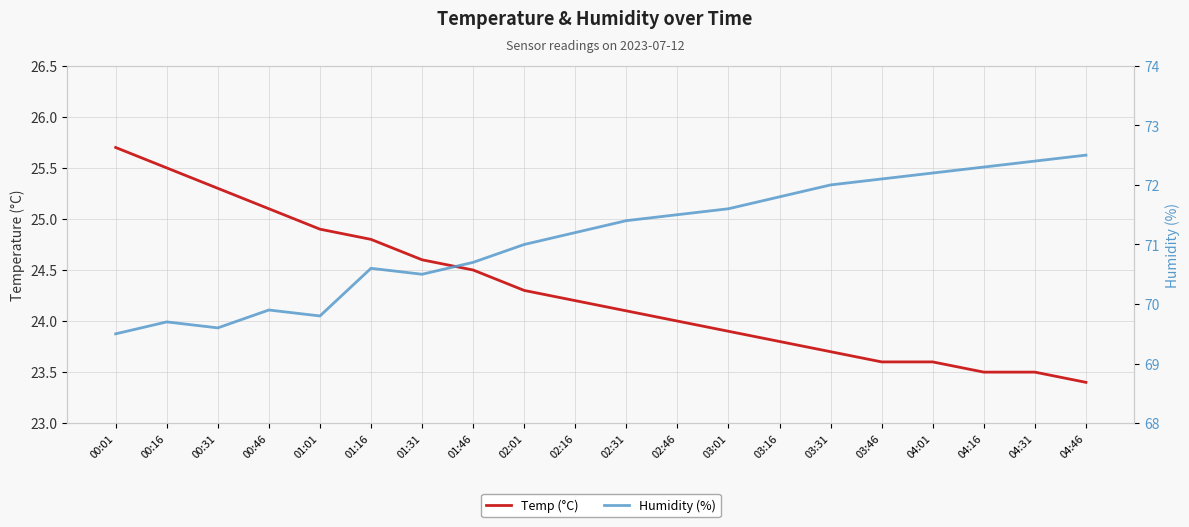

True or false: Temp (°C) has more than 0 interior local peaks.

False